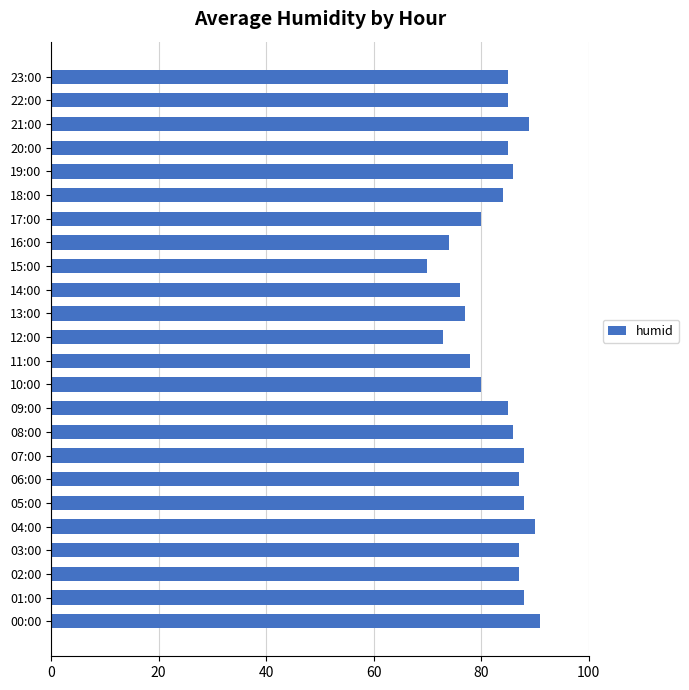

What is the sum of all values?

1999